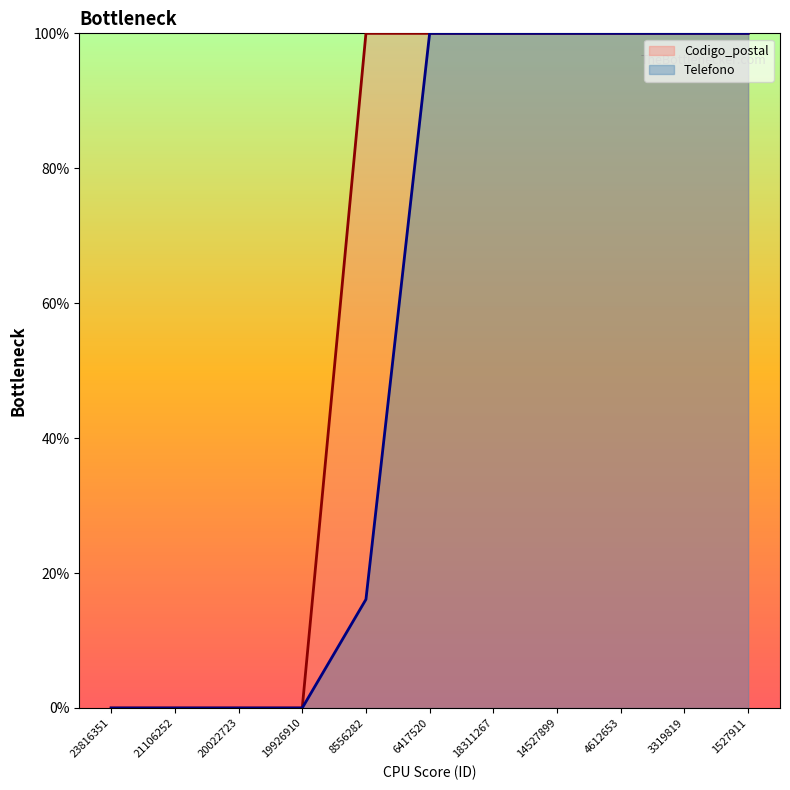

What is the label of the 7th point from the right?

8556282